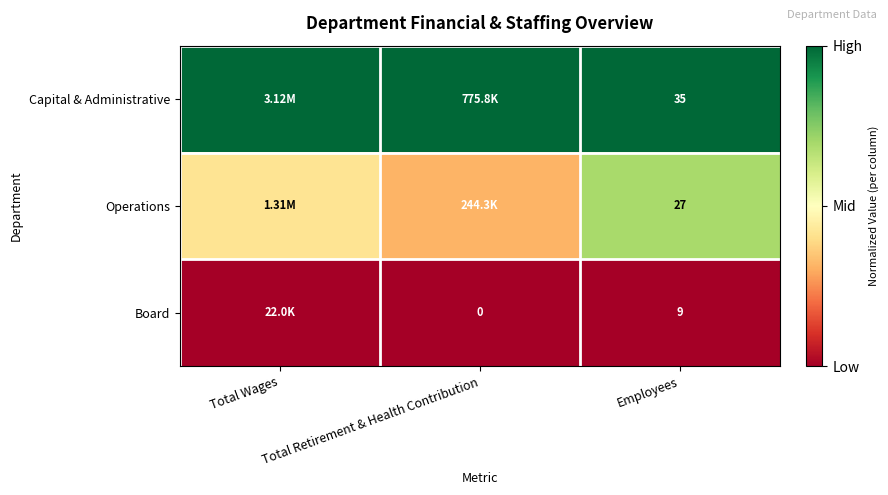

Is the value of Operations at Employees greater than the value of Board at Total Retirement & Health Contribution?

Yes